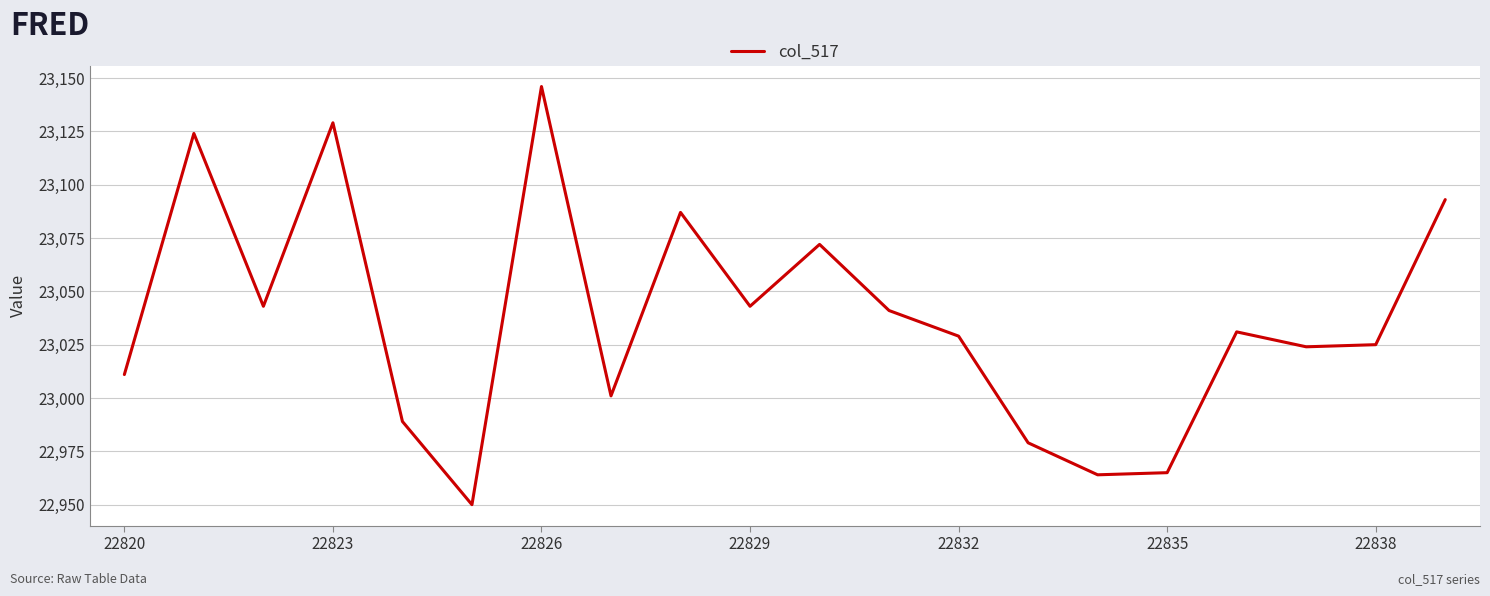

What is the smallest value displayed?

22950